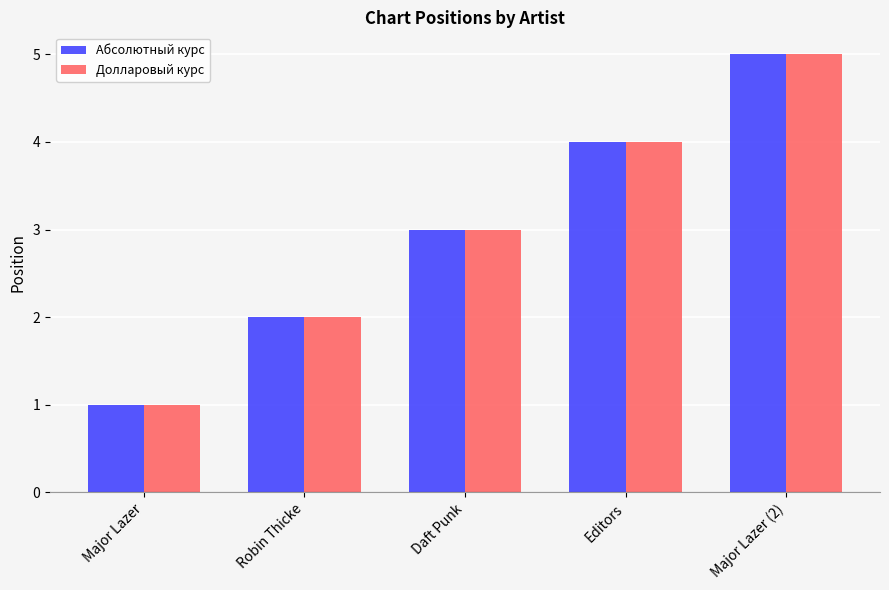

What is the value of the Долларовый курс bar at the 3rd from the left?

3